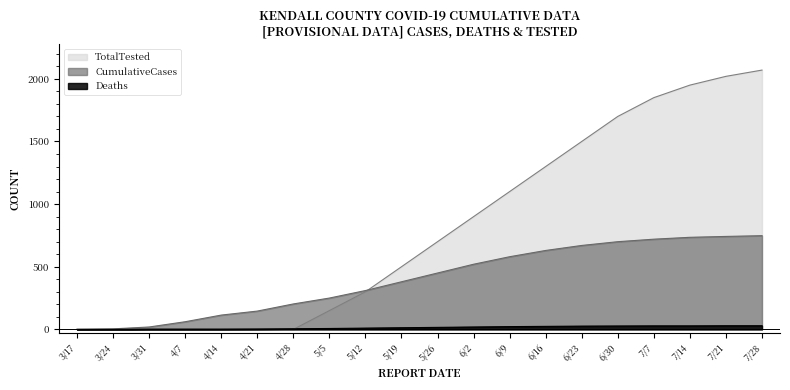

What are all the series names shown in the legend?

TotalTested, CumulativeCases, Deaths